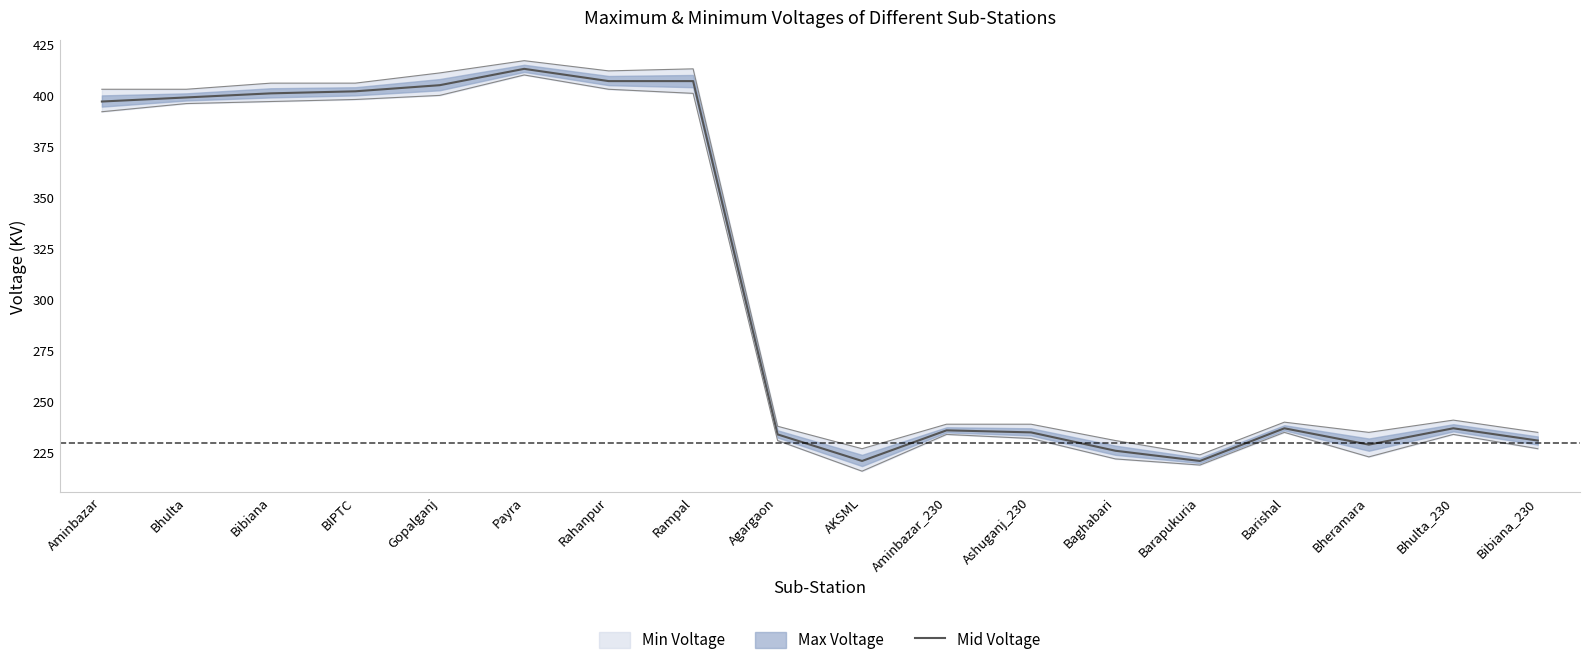

What is the label of the 5th point from the right?

Barapukuria